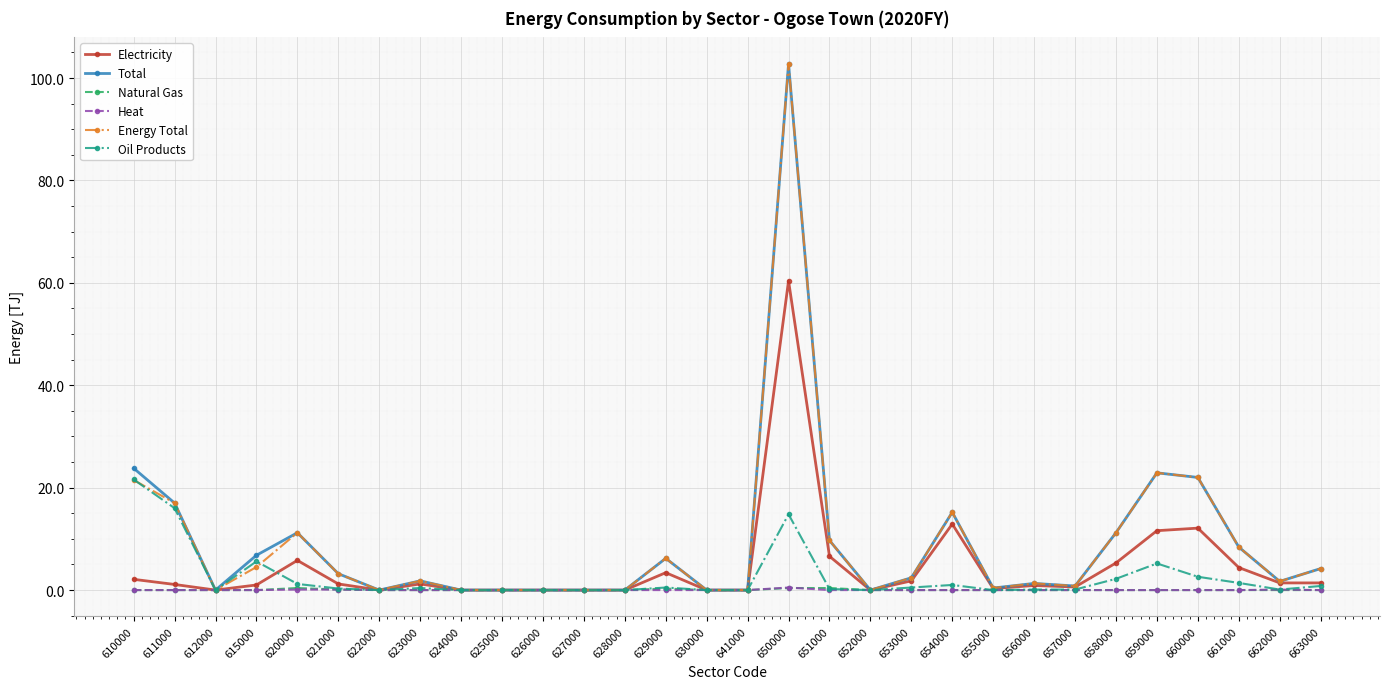

Is the value of Energy Total at 629000 greater than the value of Heat at 623000?

Yes